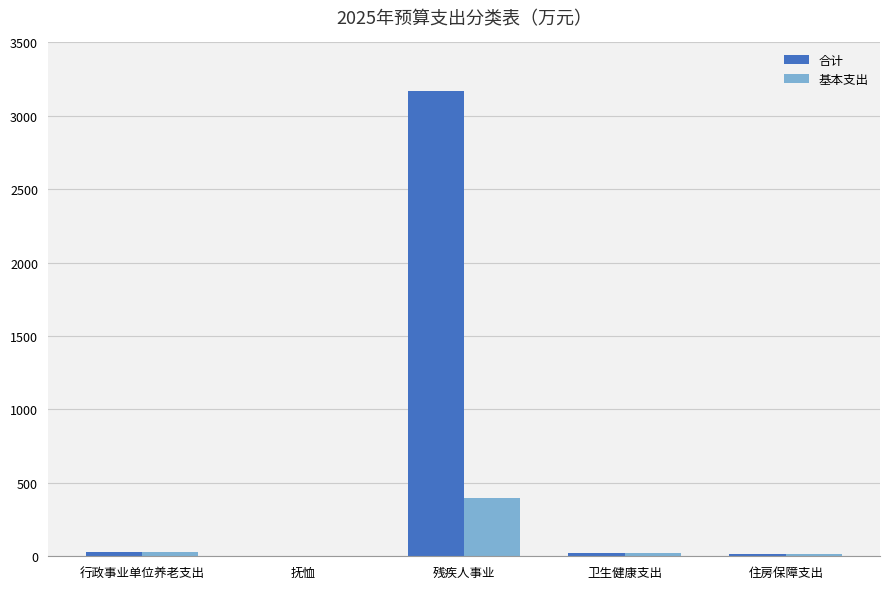

What is the sum of all 基本支出 values?

471.6